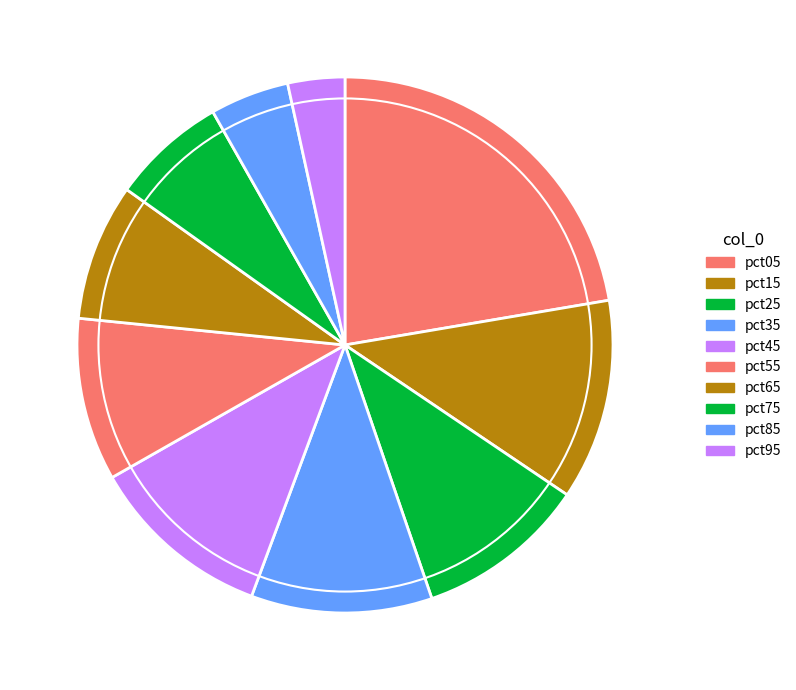

Combined, do pct95 and pct45 account for over 50%?

No